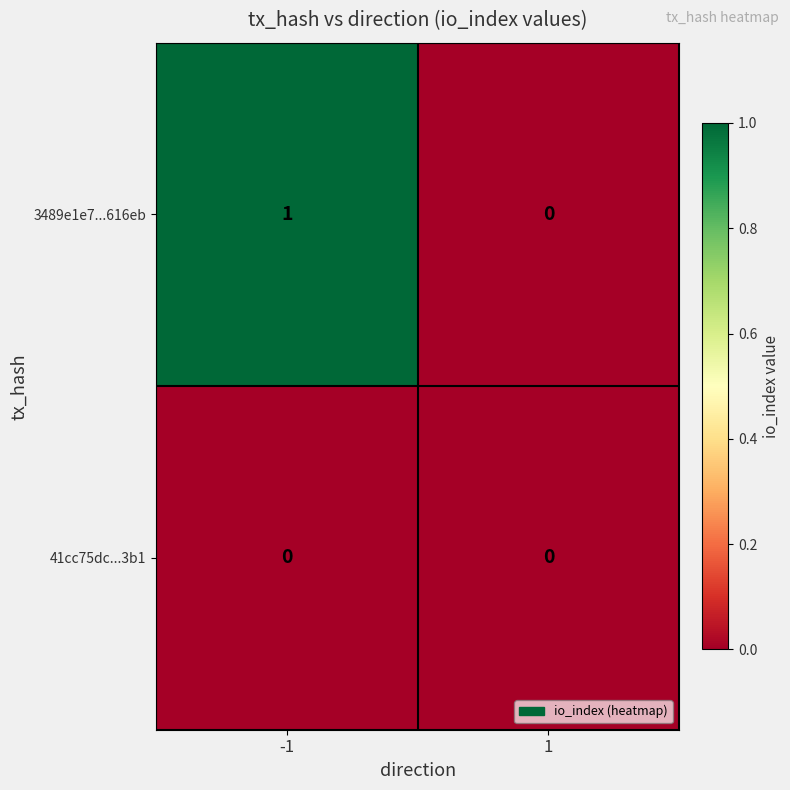

Is the value of 41cc75dc...3b1 at -1 greater than the value of 3489e1e7...616eb at -1?

No